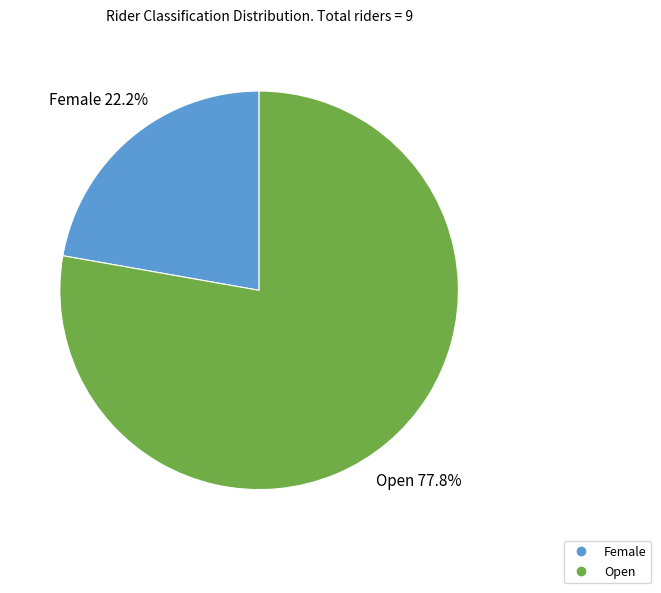

True or false: Female accounts for 22% of the total.

True